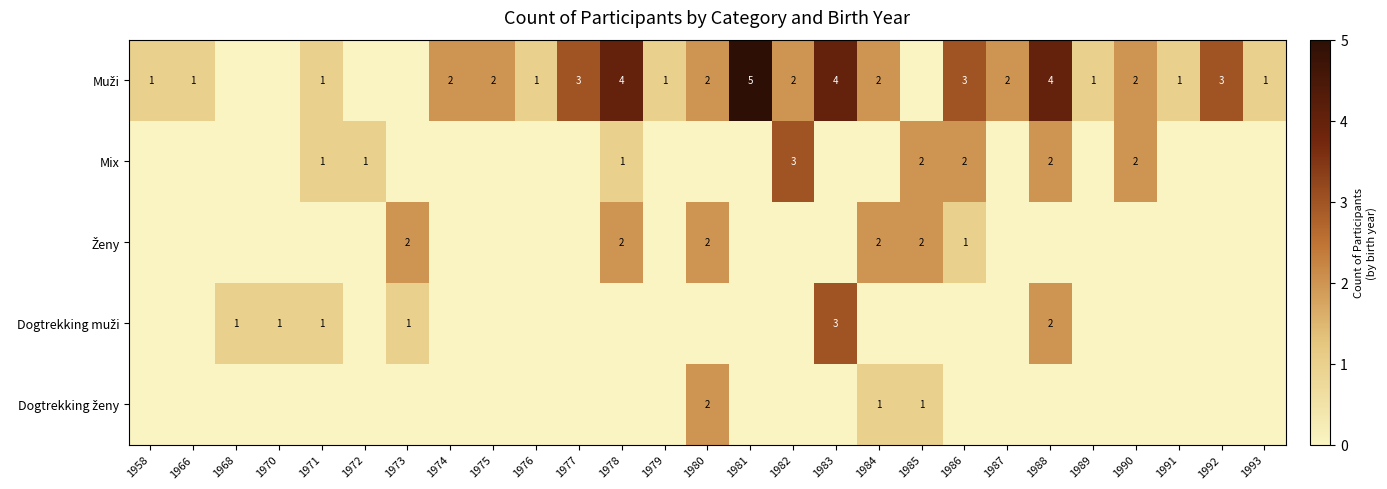

True or false: Mix has a value of 1 at 1990.

False